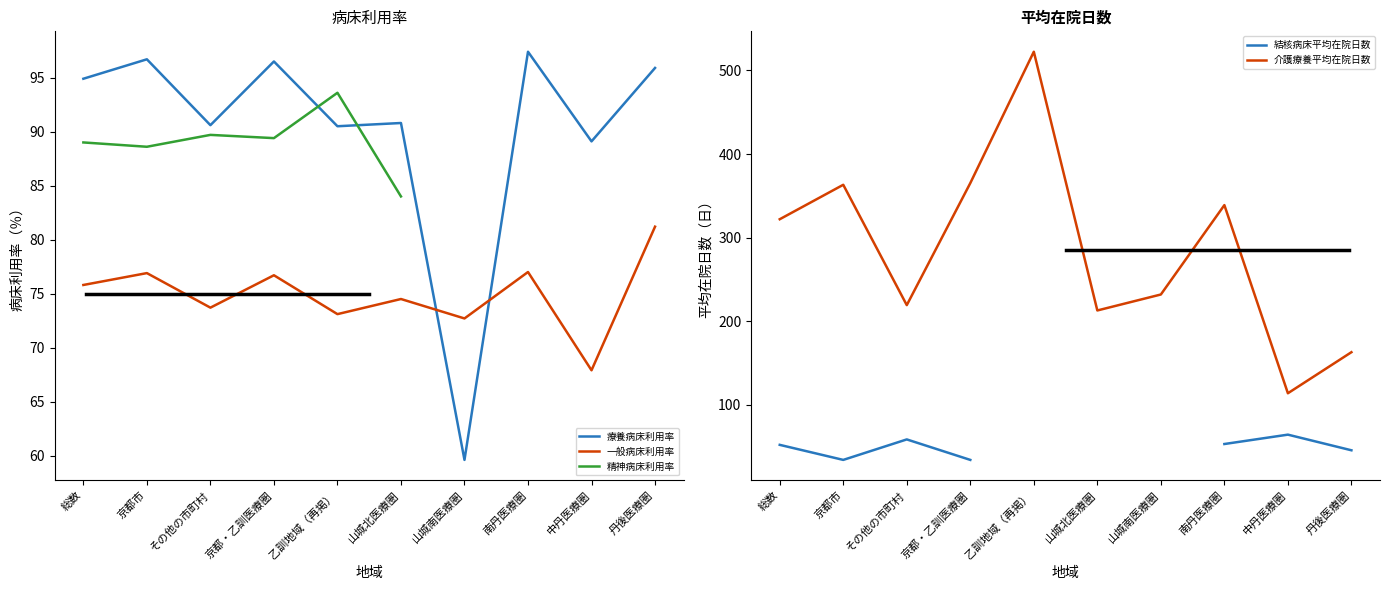

How many lines are shown in the chart?

5